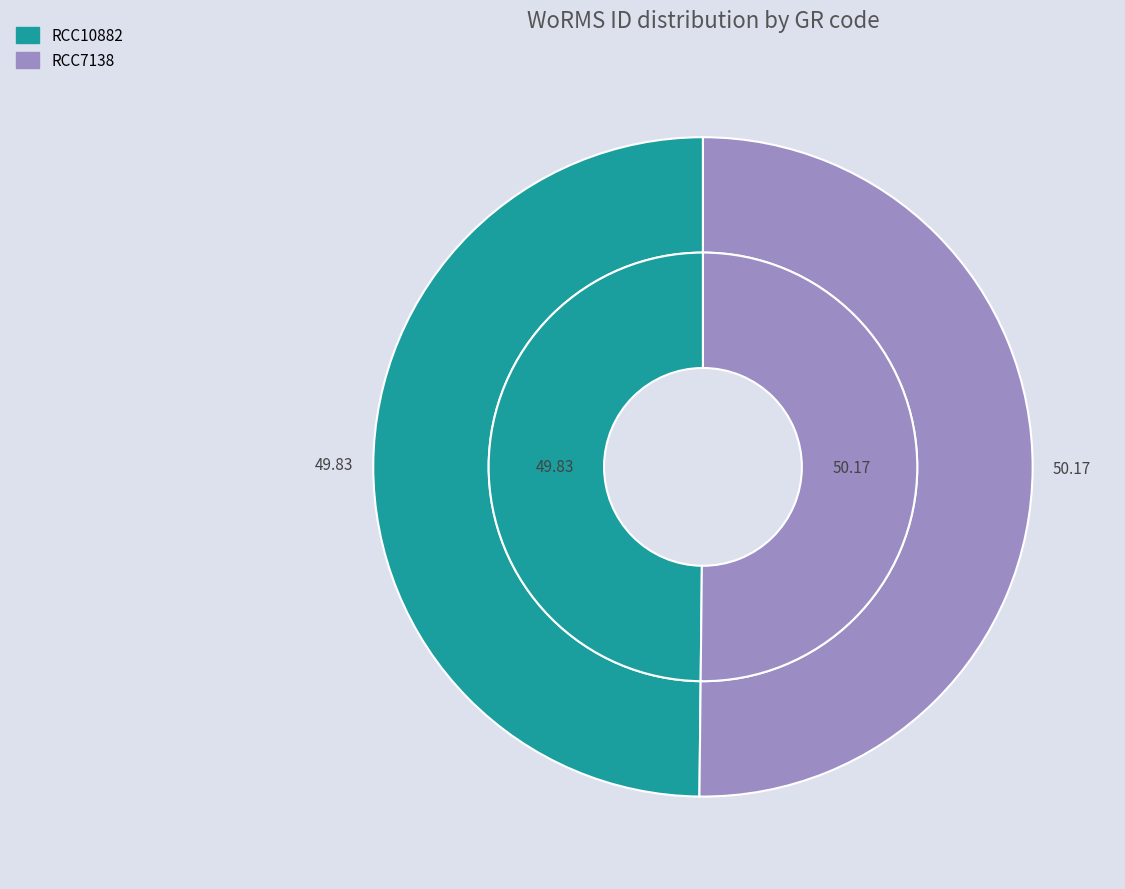

How many segments does this pie chart have?

2